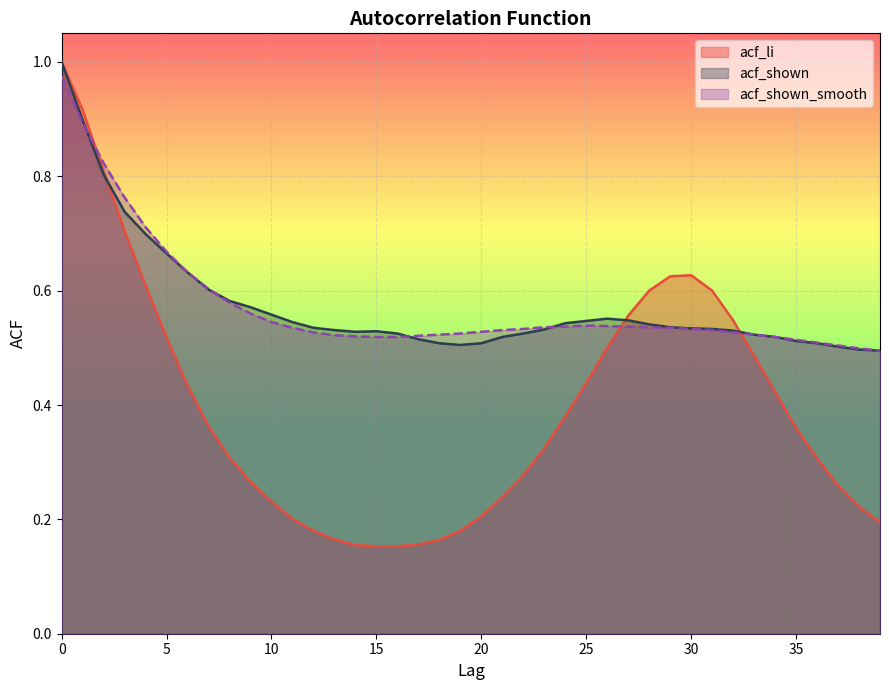

What is the approximate value of acf_shown at 32?

0.5